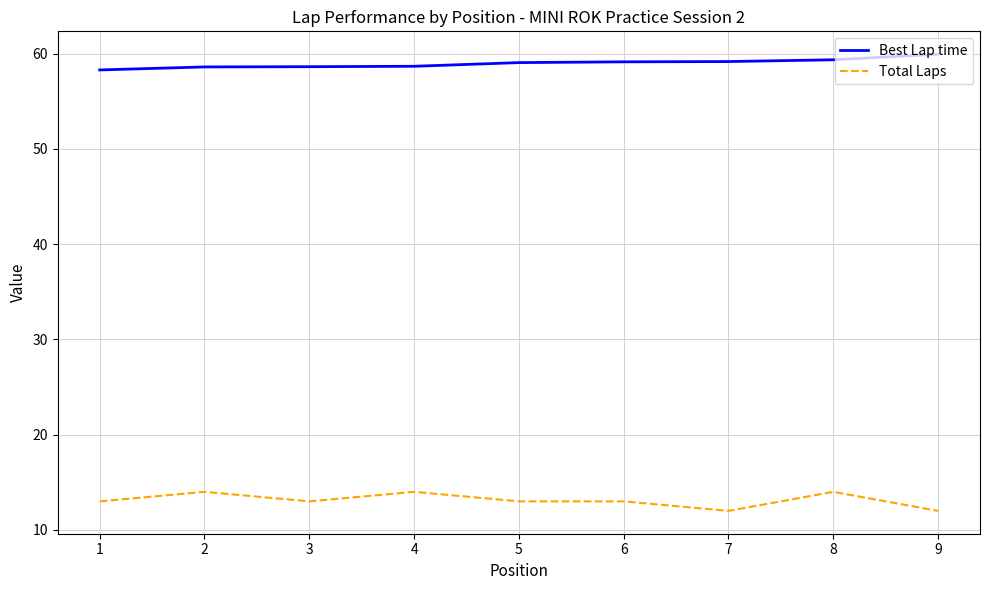

What is the maximum value for Total Laps?

14.0